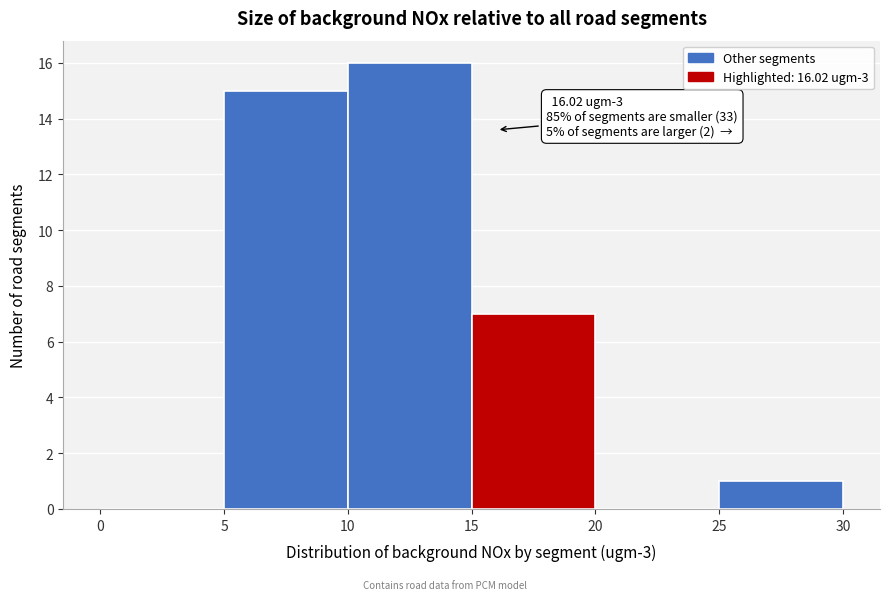

Over which range of the x-axis is the bar tallest?

10 to 15